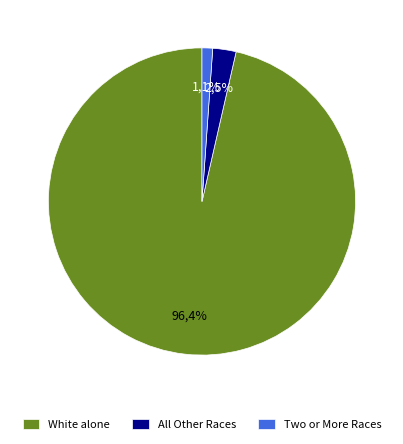

The Some Other Race alone slice represents 1% of the pie. True or false?

False